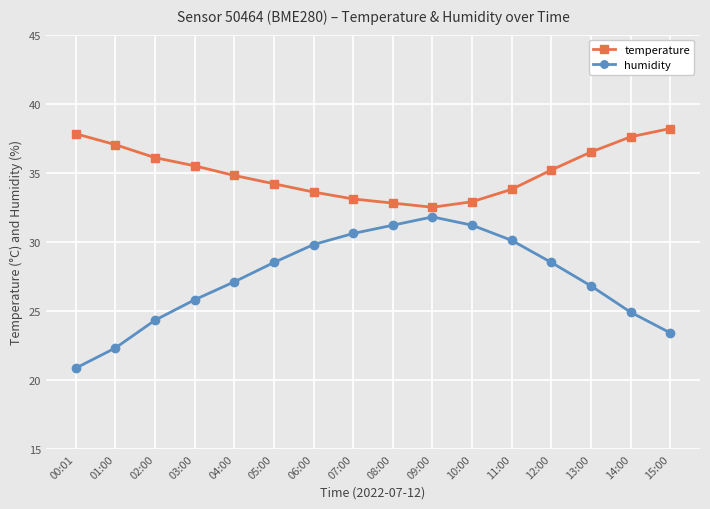

Which series has the largest total across all categories?

temperature